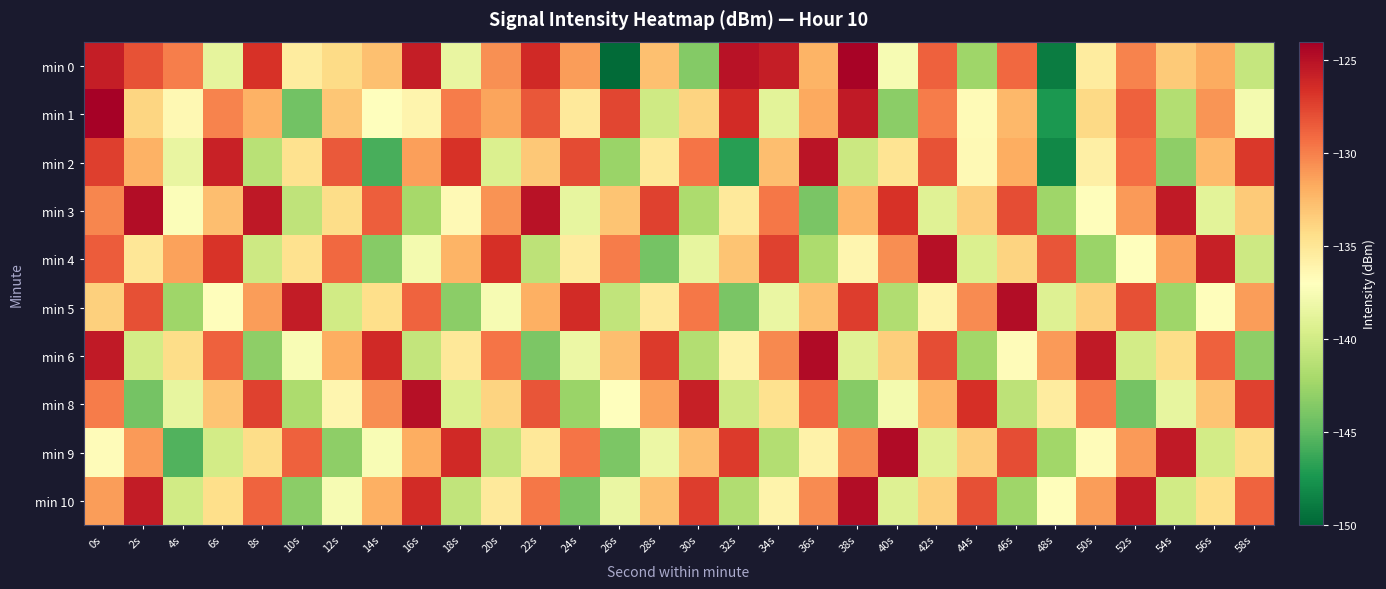

Reading right to left, transcribe all the data shown in this chart.

min 0: 58s=-140.6	56s=-131.8	54s=-133.3	52s=-130.1	50s=-135.4	48s=-148.8	46s=-129.0	44s=-142.5	42s=-128.7	40s=-137.5	38s=-124.2	36s=-132.1	34s=-125.7	32s=-125.1	30s=-143.6	28s=-132.7	26s=-149.7	24s=-131.2	22s=-126.3	20s=-130.6	18s=-138.5	16s=-125.7	14s=-132.7	12s=-134.3	10s=-135.4	8s=-126.7	6s=-138.7	4s=-129.9	2s=-128.1	0s=-125.7
min 1: 58s=-137.8	56s=-130.9	54s=-141.5	52s=-128.7	50s=-134.1	48s=-147.3	46s=-132.4	44s=-136.6	42s=-129.8	40s=-143.2	38s=-125.5	36s=-131.7	34s=-138.9	32s=-126.4	30s=-133.8	28s=-140.1	26s=-127.6	24s=-135.2	22s=-128.3	20s=-131.5	18s=-129.9	16s=-136.1	14s=-137.0	12s=-133.1	10s=-144.3	8s=-132.0	6s=-130.2	4s=-136.4	2s=-133.9	0s=-124.2
min 2: 58s=-127.0	56s=-132.5	54s=-143.1	52s=-129.3	50s=-135.7	48s=-148.2	46s=-131.9	44s=-136.5	42s=-128.1	40s=-134.8	38s=-140.3	36s=-125.2	34s=-132.7	32s=-146.9	30s=-129.5	28s=-135.1	26s=-142.6	24s=-127.8	22s=-133.2	20s=-139.4	18s=-126.7	16s=-131.3	14s=-145.8	12s=-128.4	10s=-134.6	8s=-141.2	6s=-125.9	4s=-138.5	2s=-132.1	0s=-127.3
min 3: 58s=-133.3	56s=-138.9	54s=-125.5	52s=-131.1	50s=-136.8	48s=-142.4	46s=-127.9	44s=-133.5	42s=-139.1	40s=-126.7	38s=-132.3	36s=-144.0	34s=-129.6	32s=-135.2	30s=-141.8	28s=-127.4	26s=-133.0	24s=-138.6	22s=-125.1	20s=-130.8	18s=-136.5	16s=-142.1	14s=-128.6	12s=-134.3	10s=-140.9	8s=-125.4	6s=-132.7	4s=-137.3	2s=-124.8	0s=-130.2
min 4: 58s=-140.2	56s=-125.8	54s=-131.4	52s=-137.0	50s=-142.6	48s=-128.2	46s=-133.8	44s=-139.4	42s=-125.0	40s=-130.6	38s=-136.2	36s=-141.8	34s=-127.4	32s=-133.0	30s=-138.6	28s=-144.2	26s=-129.8	24s=-135.4	22s=-141.0	20s=-126.6	18s=-132.2	16s=-137.8	14s=-143.4	12s=-129.0	10s=-134.6	8s=-140.2	6s=-126.8	4s=-131.4	2s=-135.0	0s=-128.5
min 5: 58s=-131.2	56s=-136.8	54s=-142.4	52s=-128.0	50s=-133.6	48s=-139.2	46s=-124.8	44s=-130.4	42s=-136.0	40s=-141.6	38s=-127.2	36s=-132.8	34s=-138.4	32s=-144.0	30s=-129.6	28s=-135.2	26s=-140.8	24s=-126.4	22s=-132.0	20s=-137.6	18s=-143.2	16s=-128.8	14s=-134.4	12s=-140.0	10s=-125.6	8s=-131.2	6s=-136.8	4s=-142.4	2s=-128.0	0s=-133.6
min 6: 58s=-143.1	56s=-128.7	54s=-134.3	52s=-139.9	50s=-125.5	48s=-131.1	46s=-136.7	44s=-142.3	42s=-127.9	40s=-133.5	38s=-139.1	36s=-124.7	34s=-130.3	32s=-135.9	30s=-141.5	28s=-127.1	26s=-132.7	24s=-138.3	22s=-143.9	20s=-129.5	18s=-135.1	16s=-140.7	14s=-126.3	12s=-131.9	10s=-137.5	8s=-143.1	6s=-128.7	4s=-134.3	2s=-139.9	0s=-125.5
min 8: 58s=-127.4	56s=-133.0	54s=-138.6	52s=-144.2	50s=-129.8	48s=-135.4	46s=-141.0	44s=-126.6	42s=-132.2	40s=-137.8	38s=-143.4	36s=-129.0	34s=-134.6	32s=-140.2	30s=-125.8	28s=-131.4	26s=-137.0	24s=-142.6	22s=-128.2	20s=-133.8	18s=-139.4	16s=-125.0	14s=-130.6	12s=-136.2	10s=-141.8	8s=-127.4	6s=-133.0	4s=-138.6	2s=-144.2	0s=-129.8
min 9: 58s=-134.3	56s=-139.9	54s=-125.5	52s=-131.1	50s=-136.7	48s=-142.3	46s=-127.9	44s=-133.5	42s=-139.1	40s=-124.7	38s=-130.3	36s=-135.9	34s=-141.5	32s=-127.1	30s=-132.7	28s=-138.3	26s=-143.9	24s=-129.5	22s=-135.1	20s=-140.7	18s=-126.3	16s=-131.9	14s=-137.5	12s=-143.1	10s=-128.7	8s=-134.3	6s=-139.9	4s=-145.5	2s=-131.1	0s=-136.7
min 10: 58s=-128.8	56s=-134.4	54s=-140.0	52s=-125.6	50s=-131.2	48s=-136.8	46s=-142.4	44s=-128.0	42s=-133.6	40s=-139.2	38s=-124.8	36s=-130.4	34s=-136.0	32s=-141.6	30s=-127.2	28s=-132.8	26s=-138.4	24s=-144.0	22s=-129.6	20s=-135.2	18s=-140.8	16s=-126.4	14s=-132.0	12s=-137.6	10s=-143.2	8s=-128.8	6s=-134.4	4s=-140.0	2s=-125.6	0s=-131.2